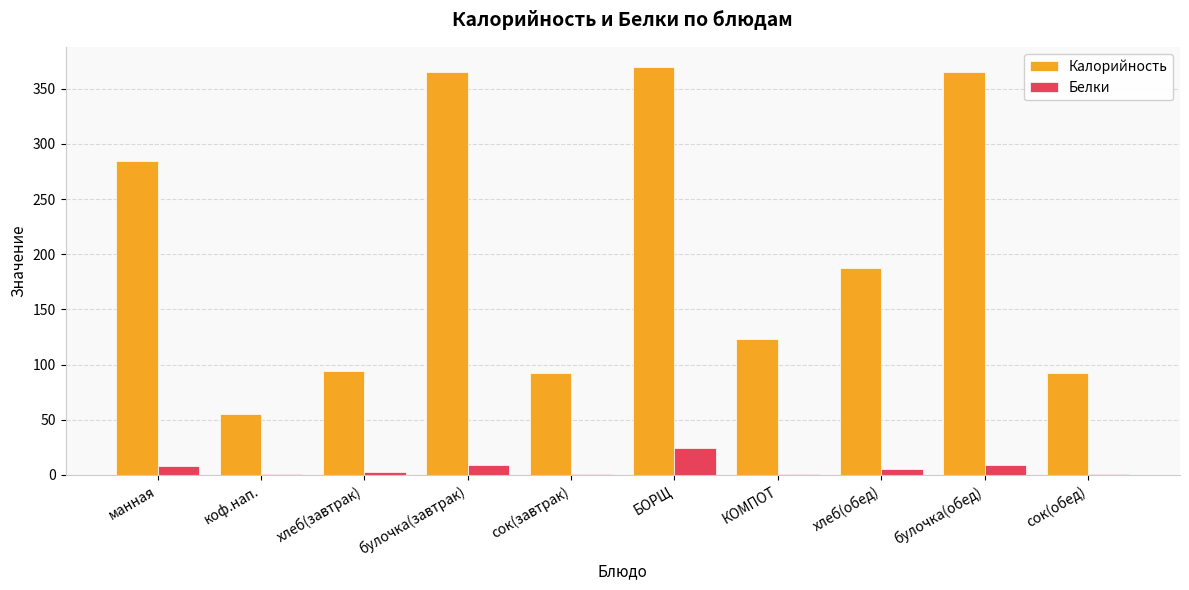

Is the value of Белки at сок(завтрак) greater than the value of Калорийность at манная?

No